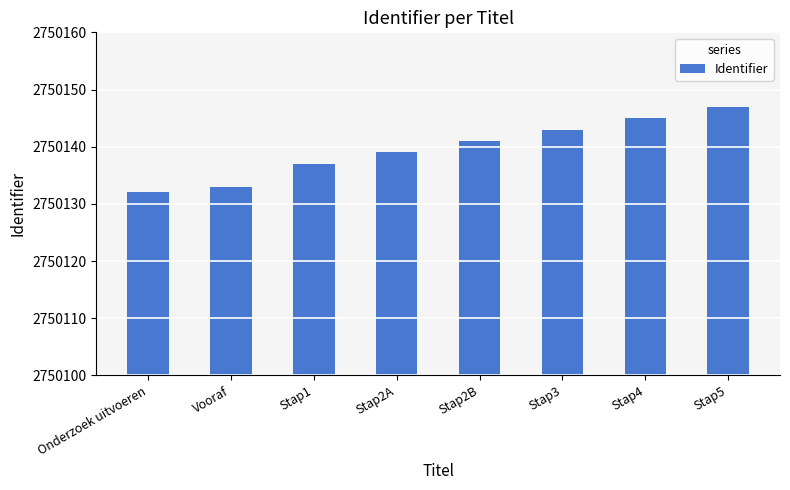

What is the change in value from Vooraf to Stap1?

+4